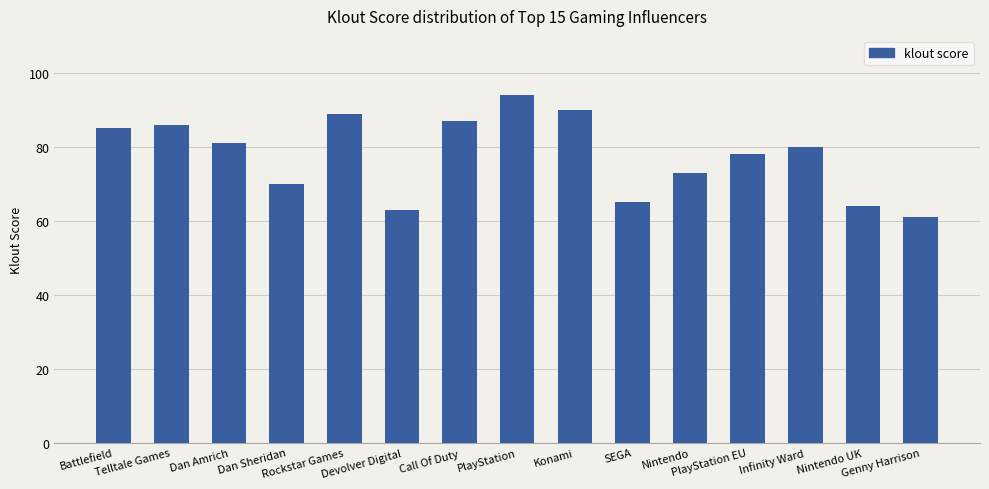

List the labels in order of value, smallest first.

Genny Harrison, Devolver Digital, Nintendo UK, SEGA, Dan Sheridan, Nintendo, PlayStation EU, Infinity Ward, Dan Amrich, Battlefield, Telltale Games, Call Of Duty, Rockstar Games, Konami, PlayStation